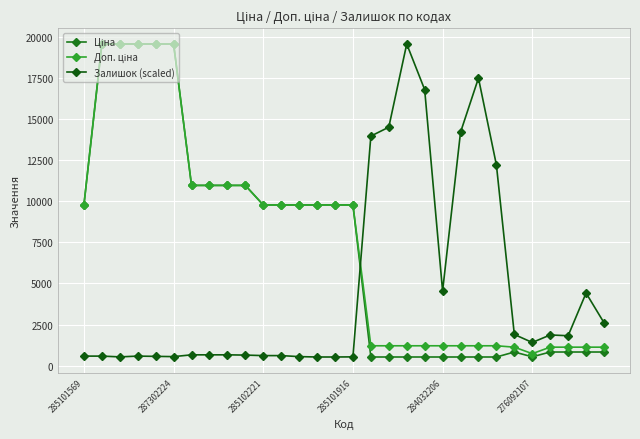

How many lines are shown in the chart?

3